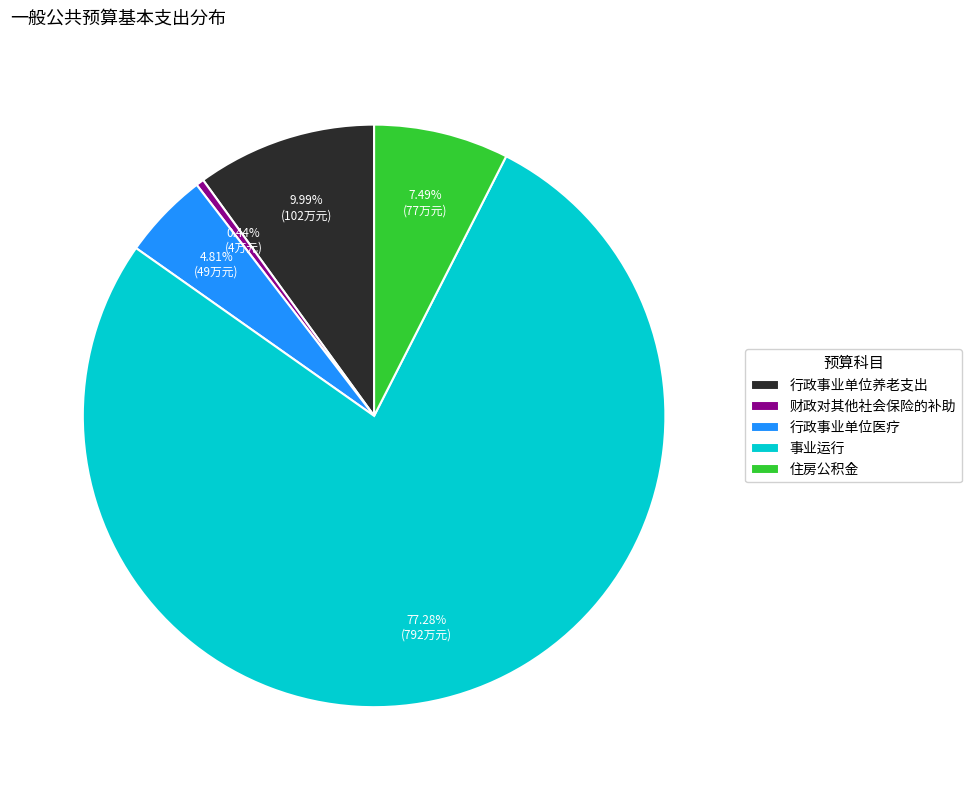

Is there a majority slice in this chart?

Yes